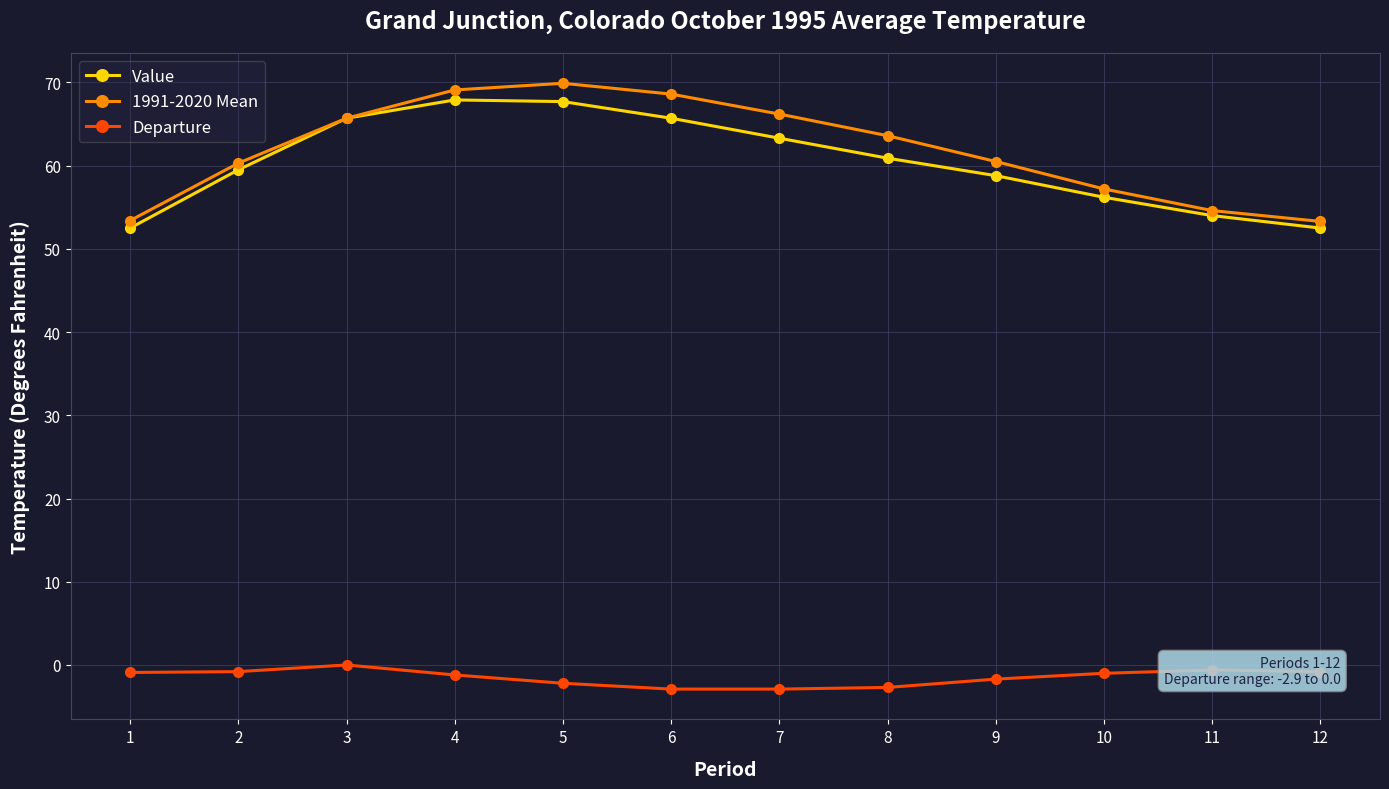

What is the average value of the Departure series?

-1.5